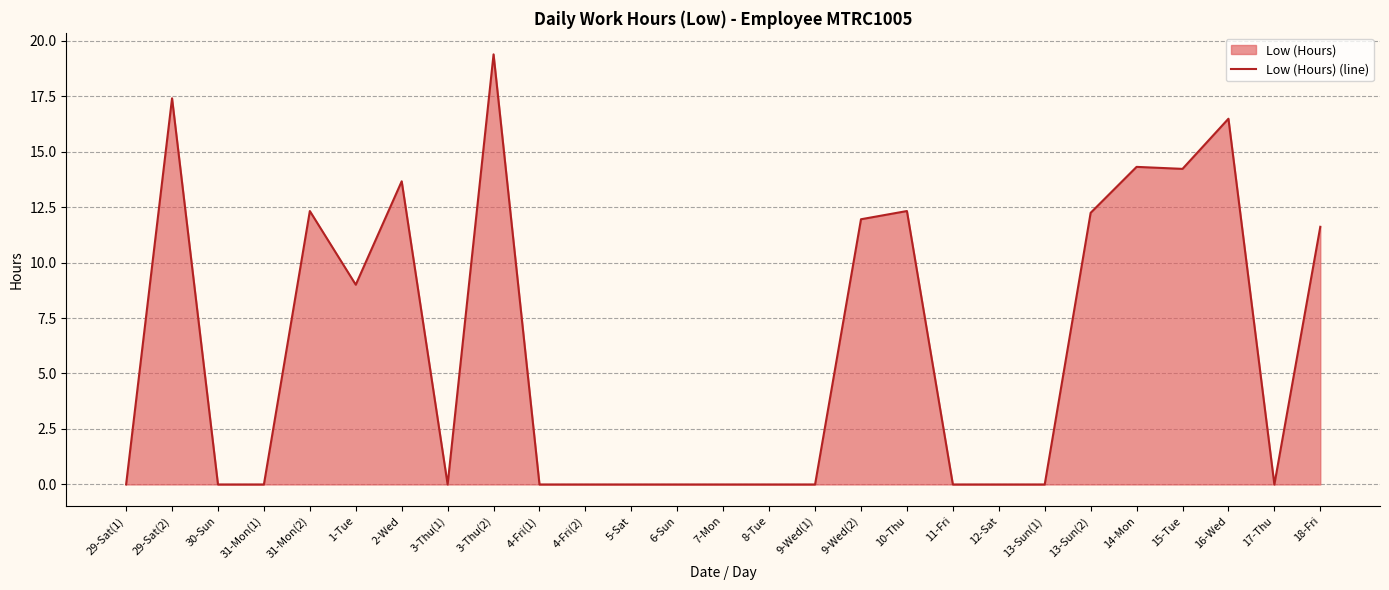

Is it true that the value at 16-Wed is 16.5?

True